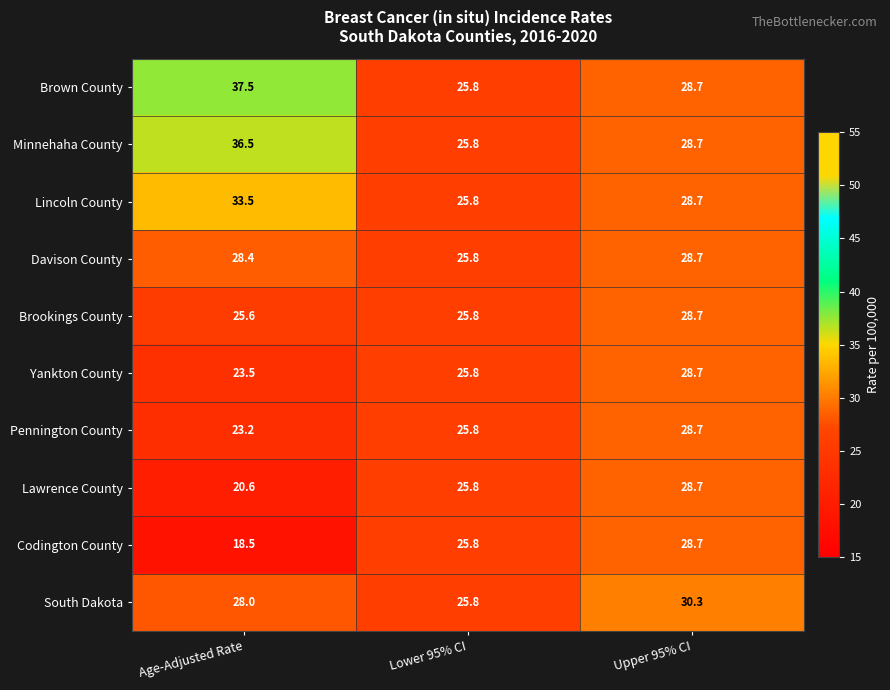

Rank the categories by Minnehaha County value from highest to lowest.

Age-Adjusted Rate, Upper 95% CI, Lower 95% CI